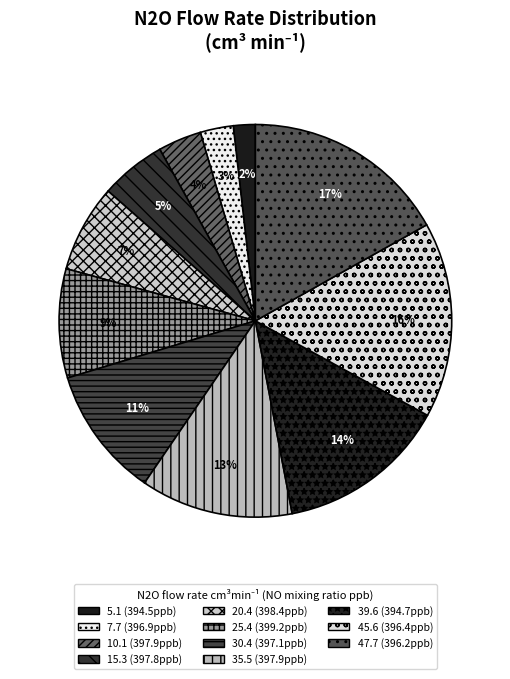

Approximately how many times larger is the value at 25.4 compared to 30.4?

0.8